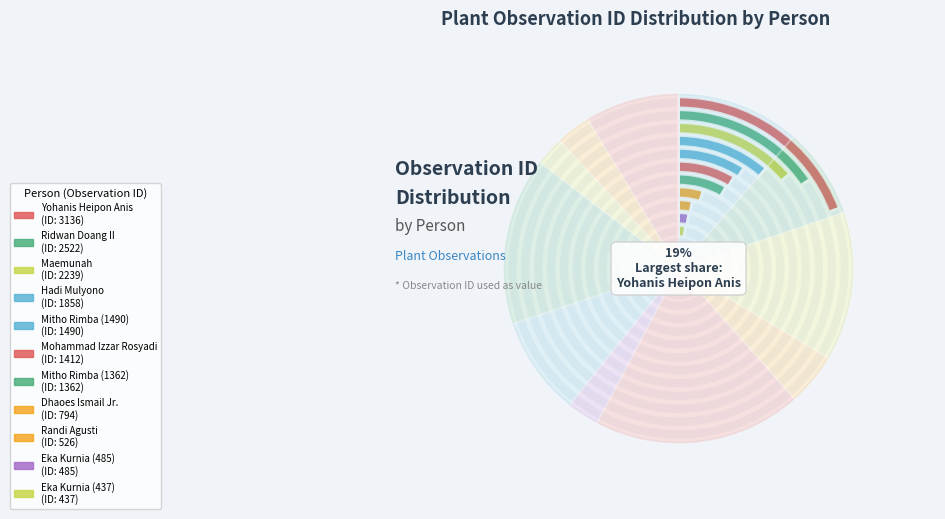

What percentage is the Hadi Mulyono slice, to the nearest percent?

11%